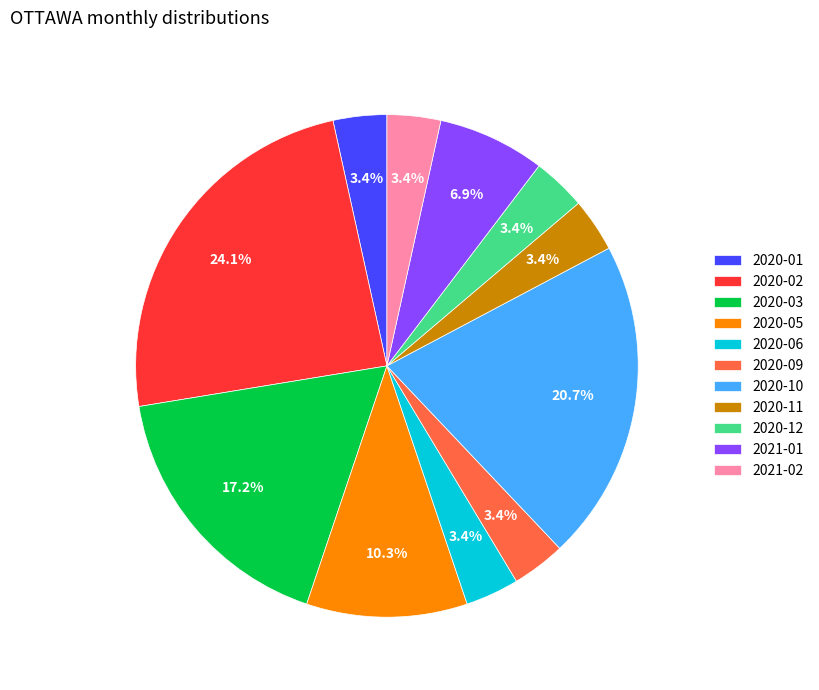

Is 2021-01 the majority of the pie?

No